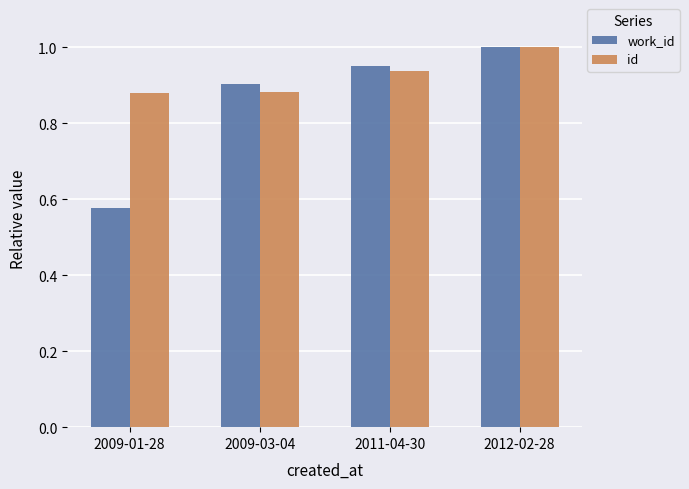

The value of work_id at 2011-04-30 is 1.0. True or false?

True